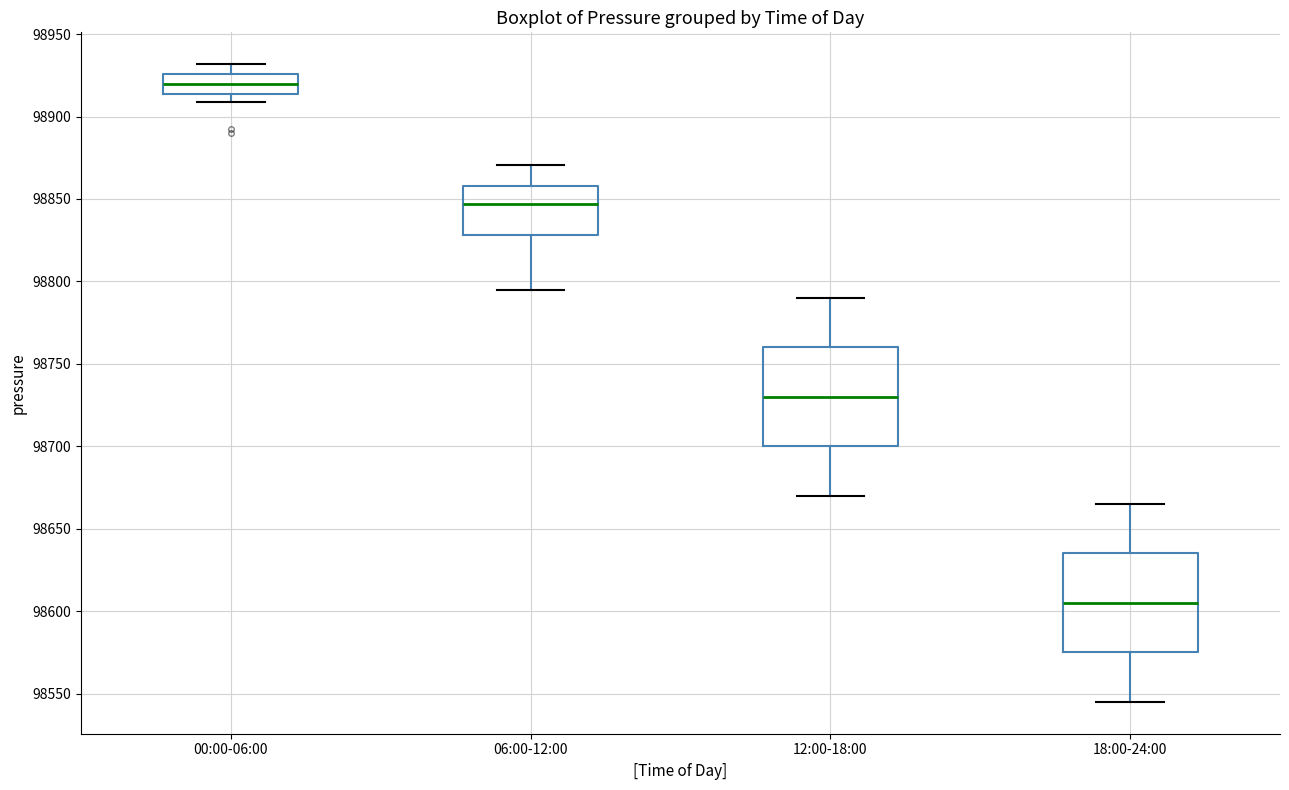

Where is the lower edge of the box for 18:00-24:00 on the y-axis? The values are not printed on the chart, so give them approximately, as read against the axis.

98575